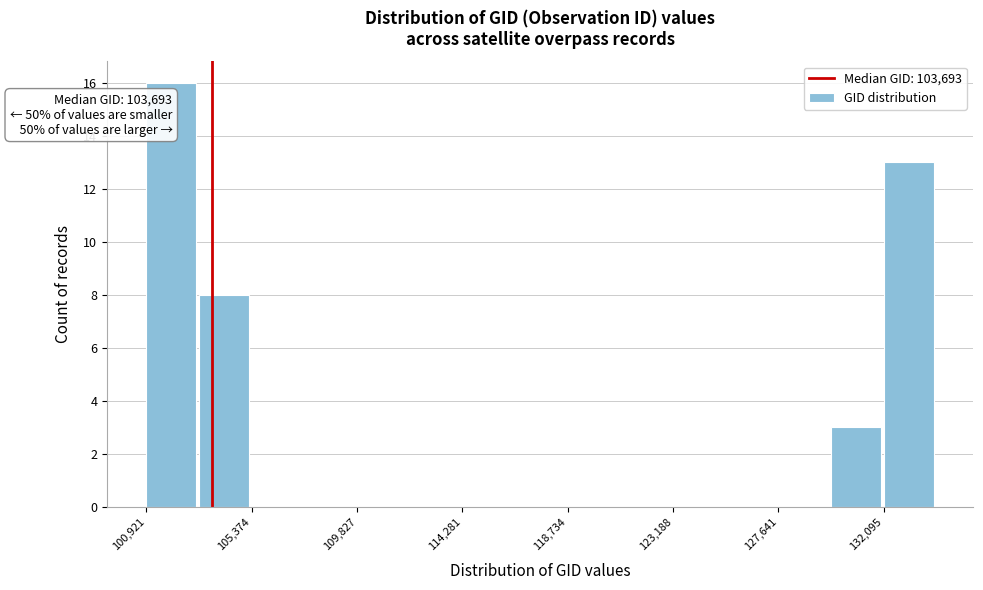

Which range on the x-axis has the tallest bar?

101000 to 103000